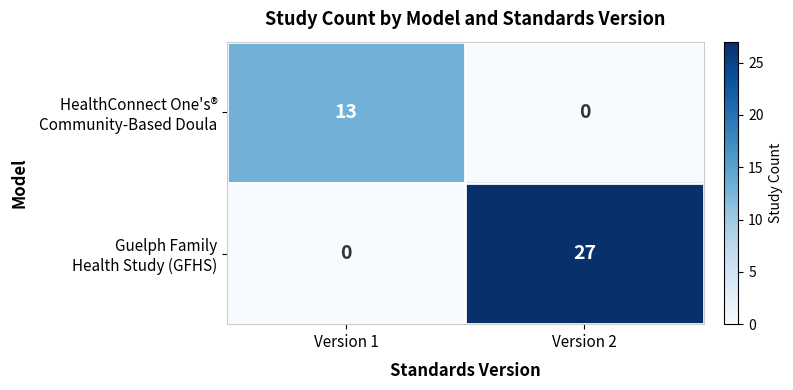

What is the greatest value displayed?

27